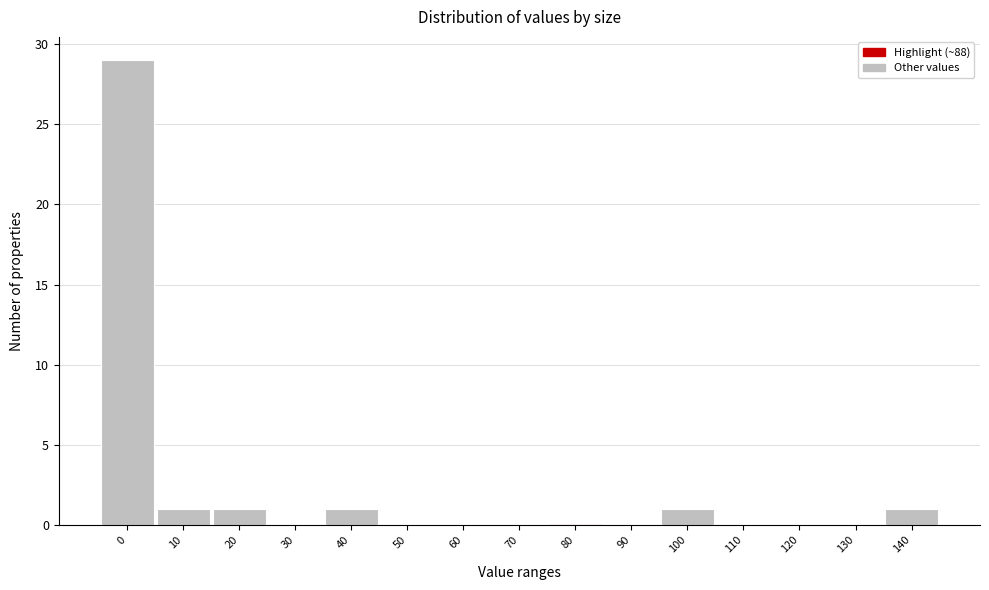

Reading left to right, list all the values displayed in this chart.

0=29	10=1	20=1	30=0	40=1	50=0	60=0	70=0	80=0	90=0	100=1	110=0	120=0	130=0	140=1